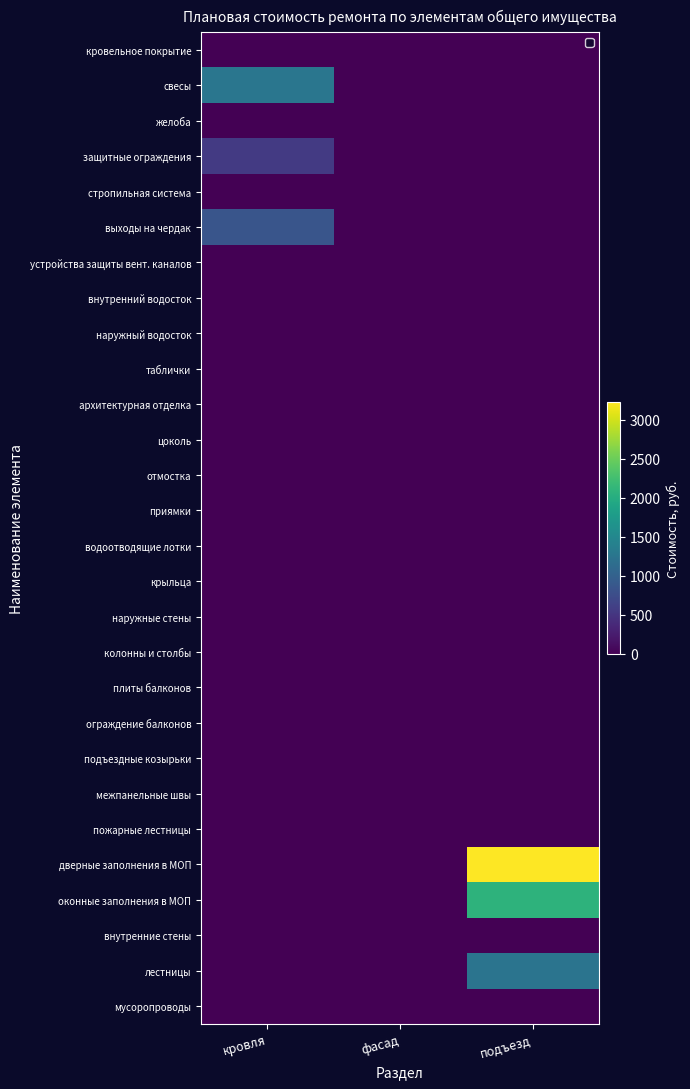

Which label corresponds to the largest value in the chart?

подъезд